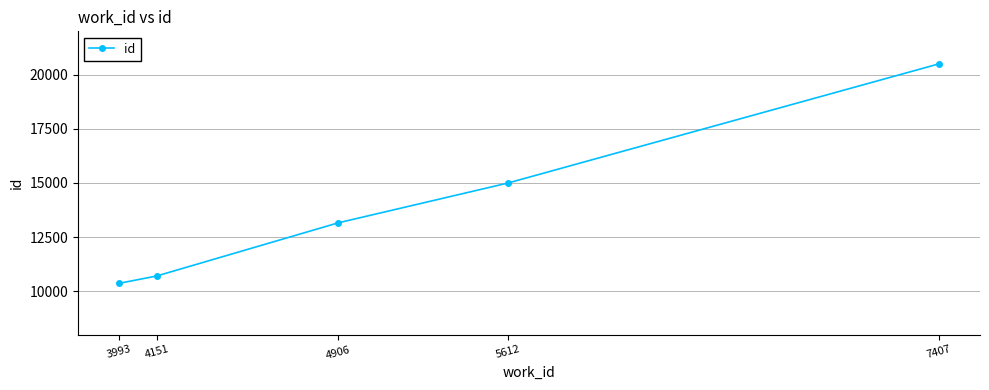

What is the value of the 1st point from the left?

10367